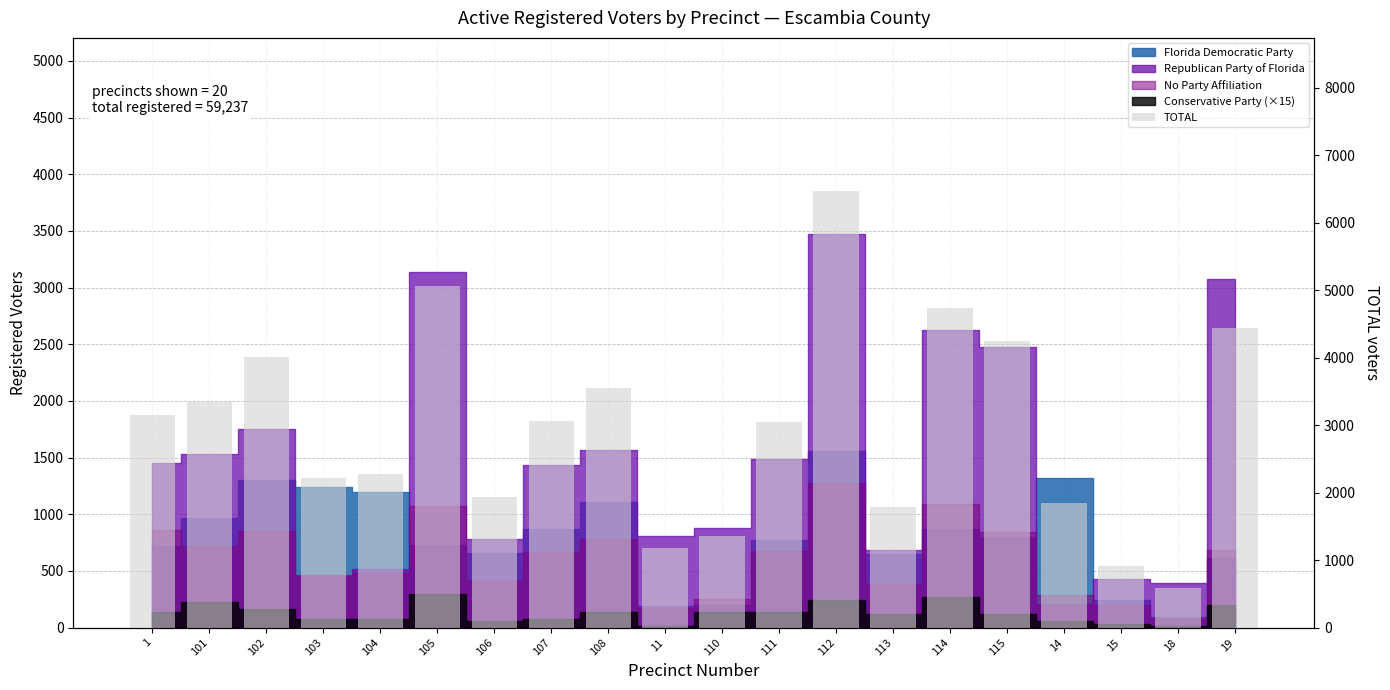

At which category does the chart reach its peak across all series?

112